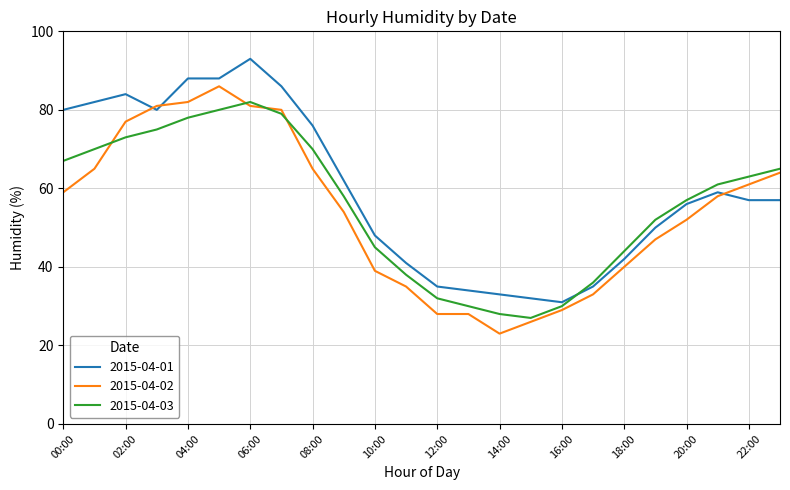

True or false: 2015-04-02 and 2015-04-03 cross at least once.

True